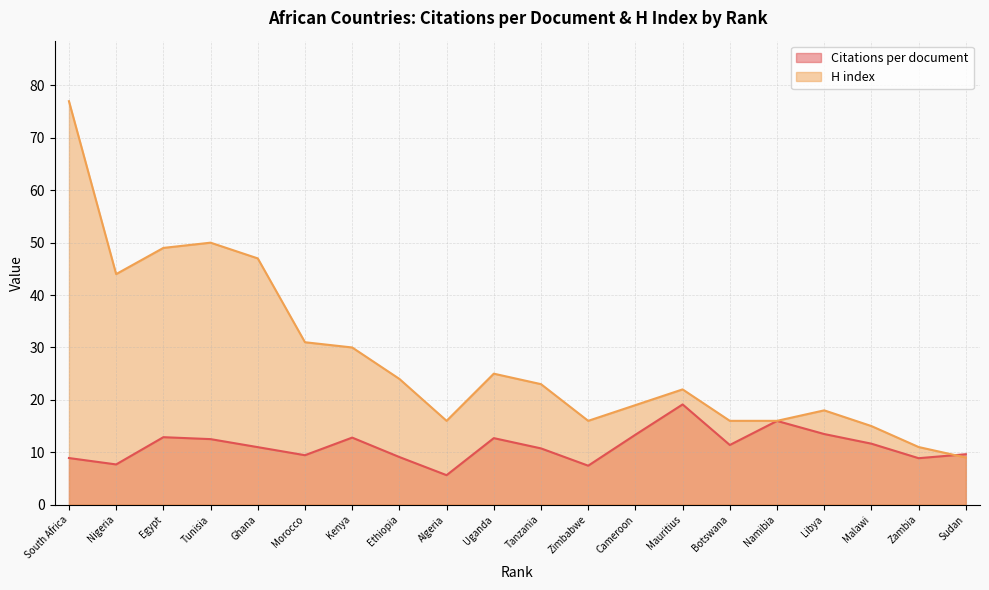

What is the approximate value of Citations per document at Zambia?

8.9